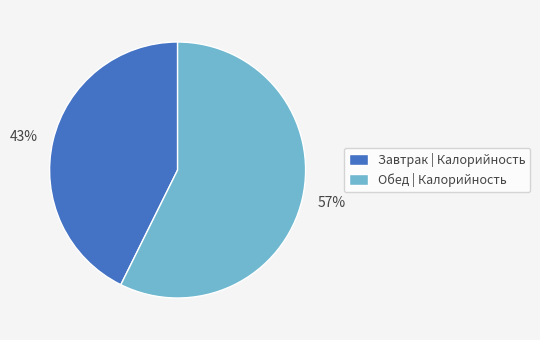

Is the sum of Завтрак and Обед greater than half?

Yes